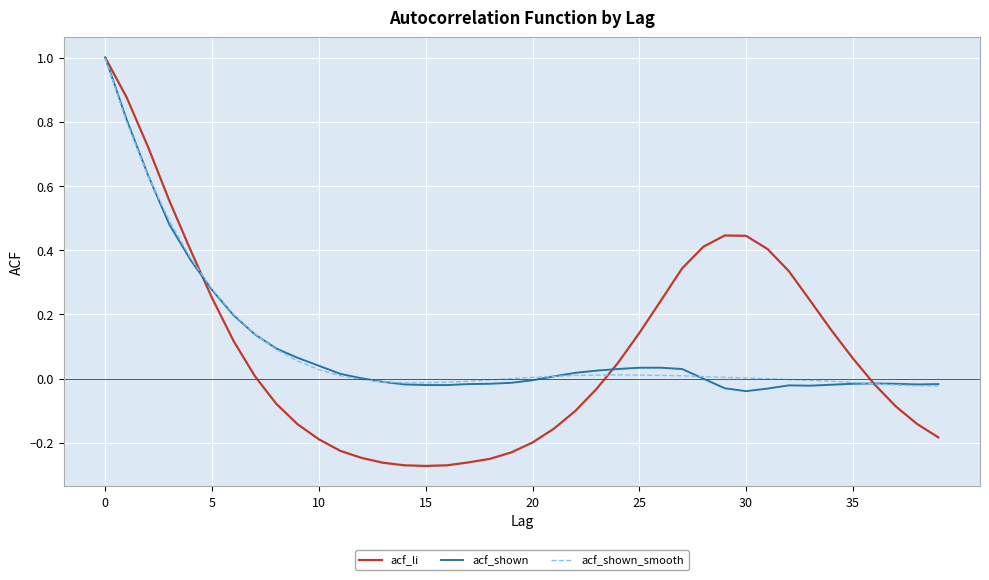

What is the maximum value for acf_shown?

1.0